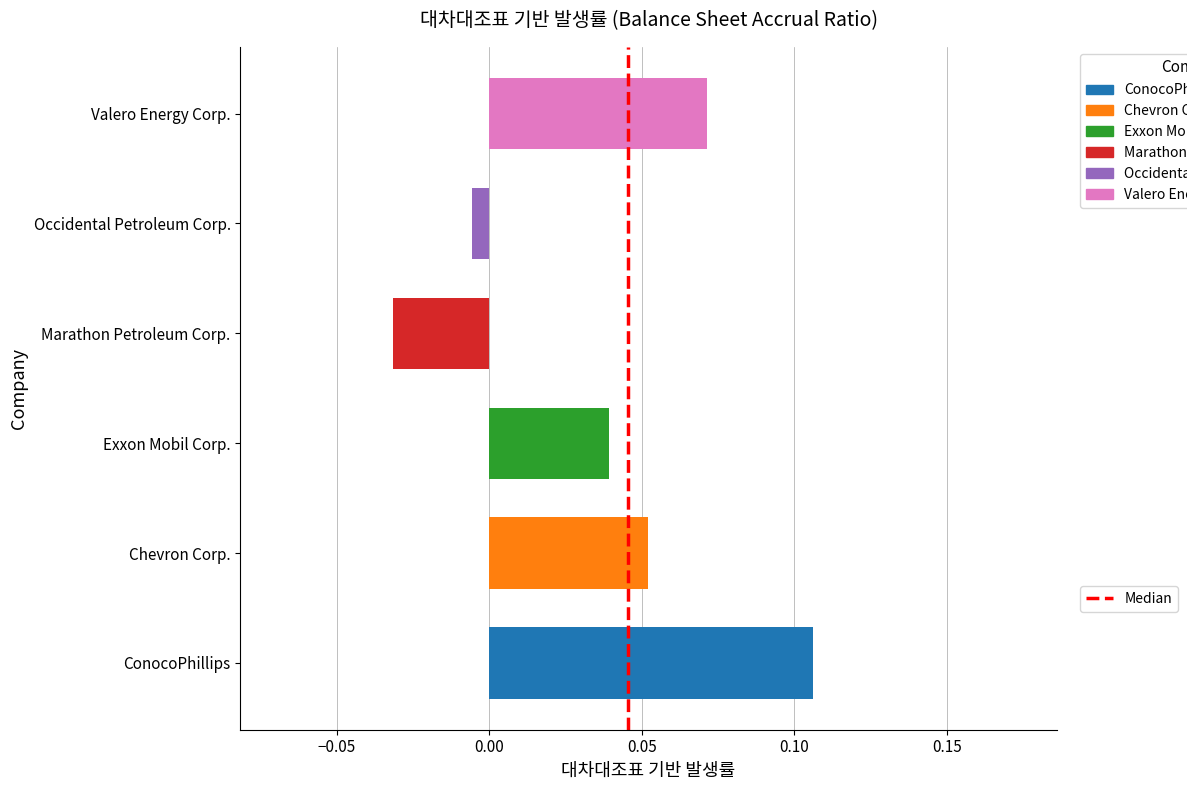

Are the bars grouped side by side (vs. stacked)?

No